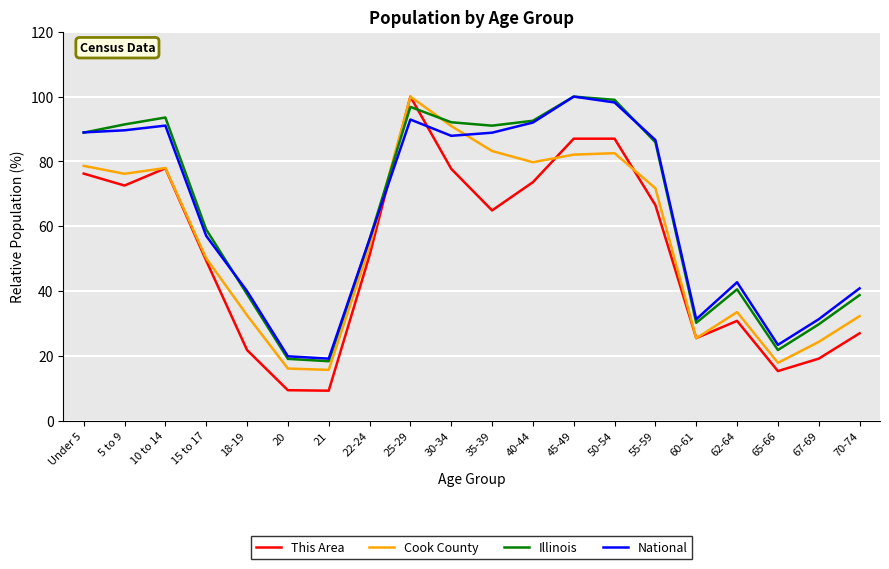

Where is the first local maximum for Cook County?

10 to 14